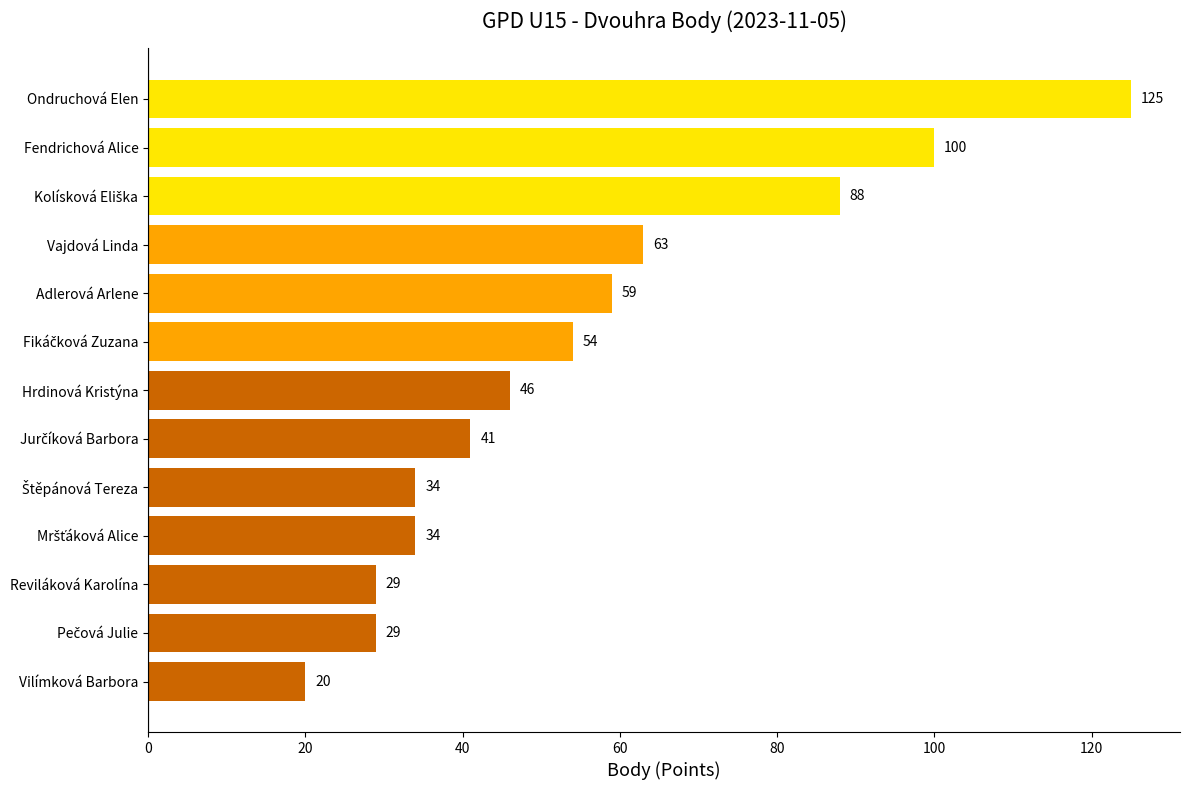

How many bars are there in total?

13